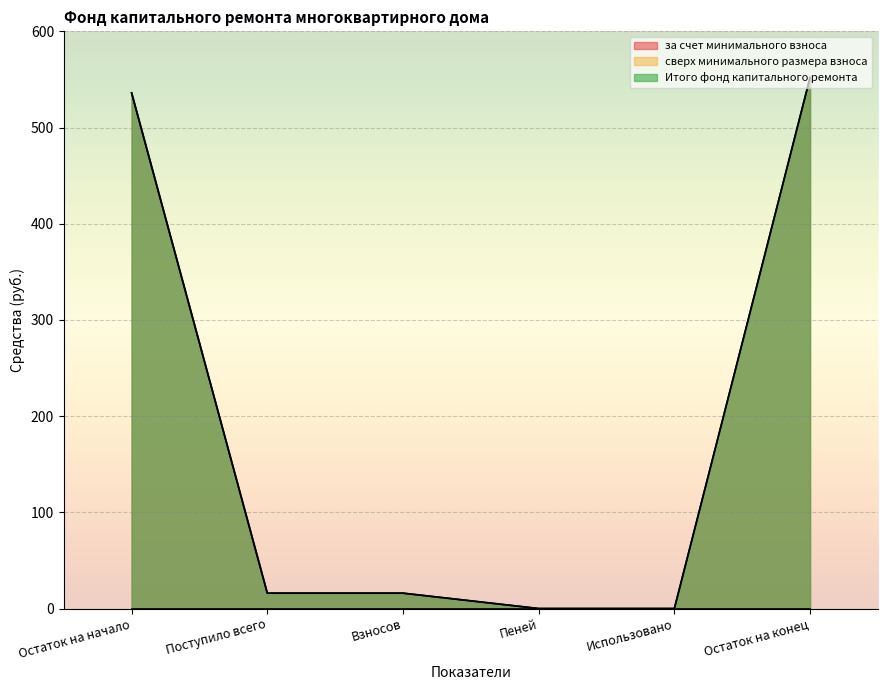

What is the label of the 3rd point from the left?

Взносов